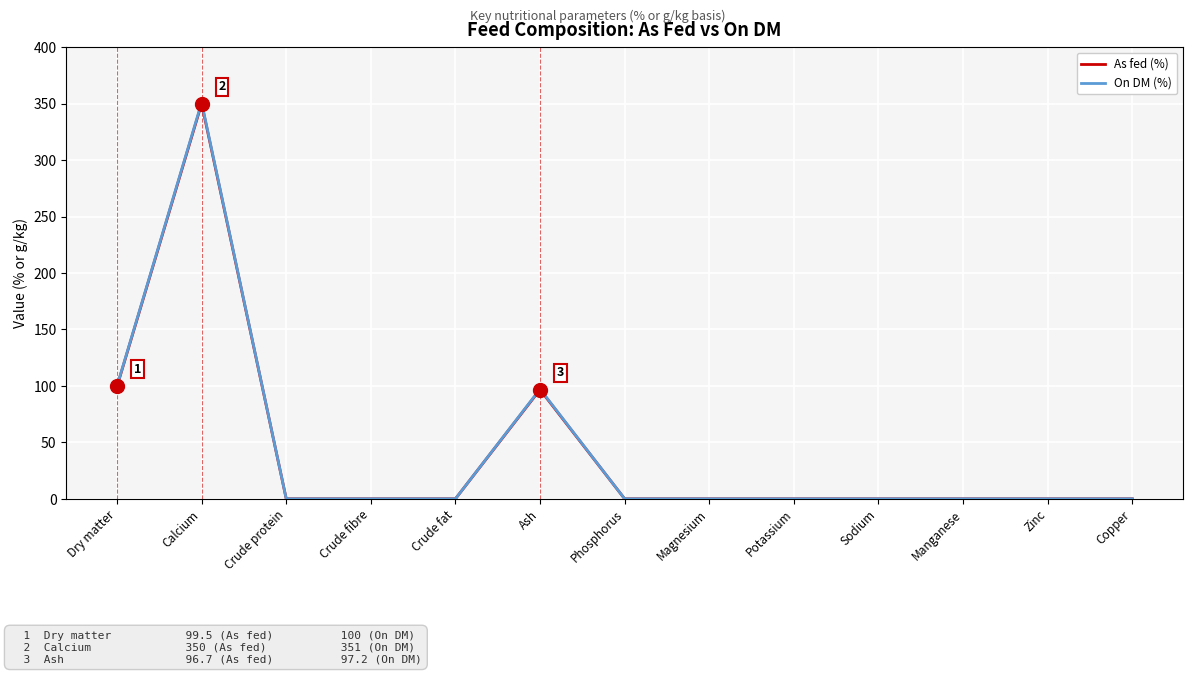

Which label corresponds to the largest value in the chart?

Calcium